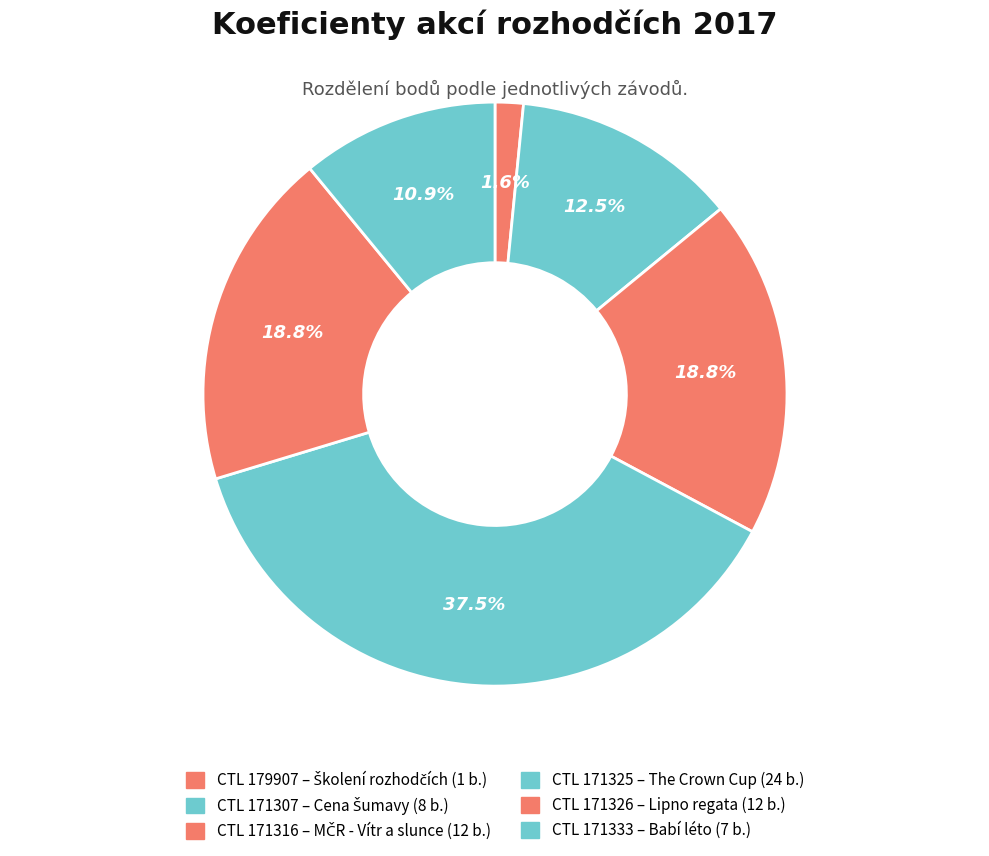

Is there a majority slice in this chart?

No